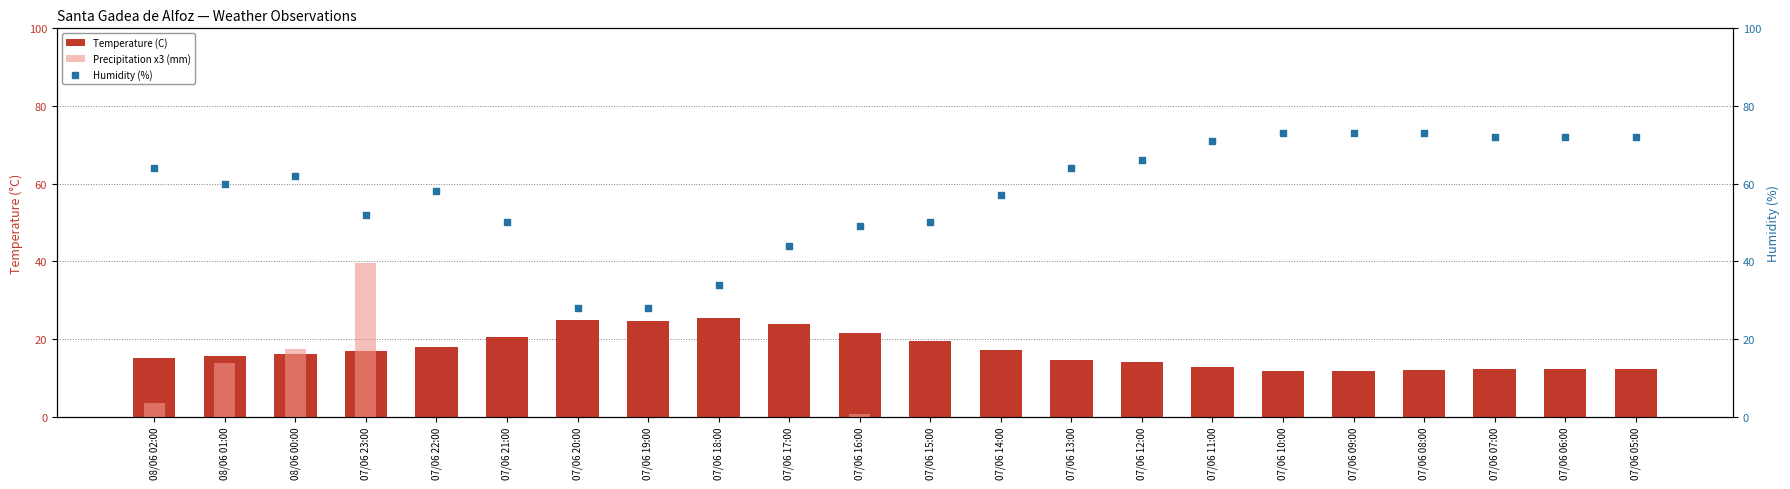

Which series has the widest spread of Y values?

Humidity (%)